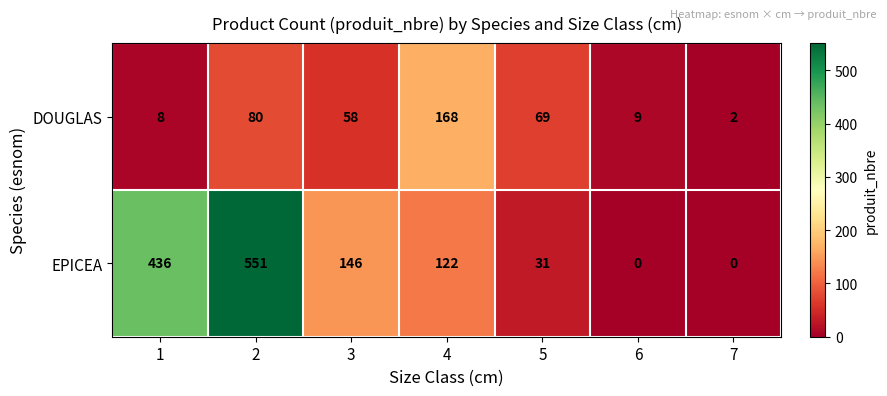

At 3, list the series in order from smallest to largest.

DOUGLAS, EPICEA